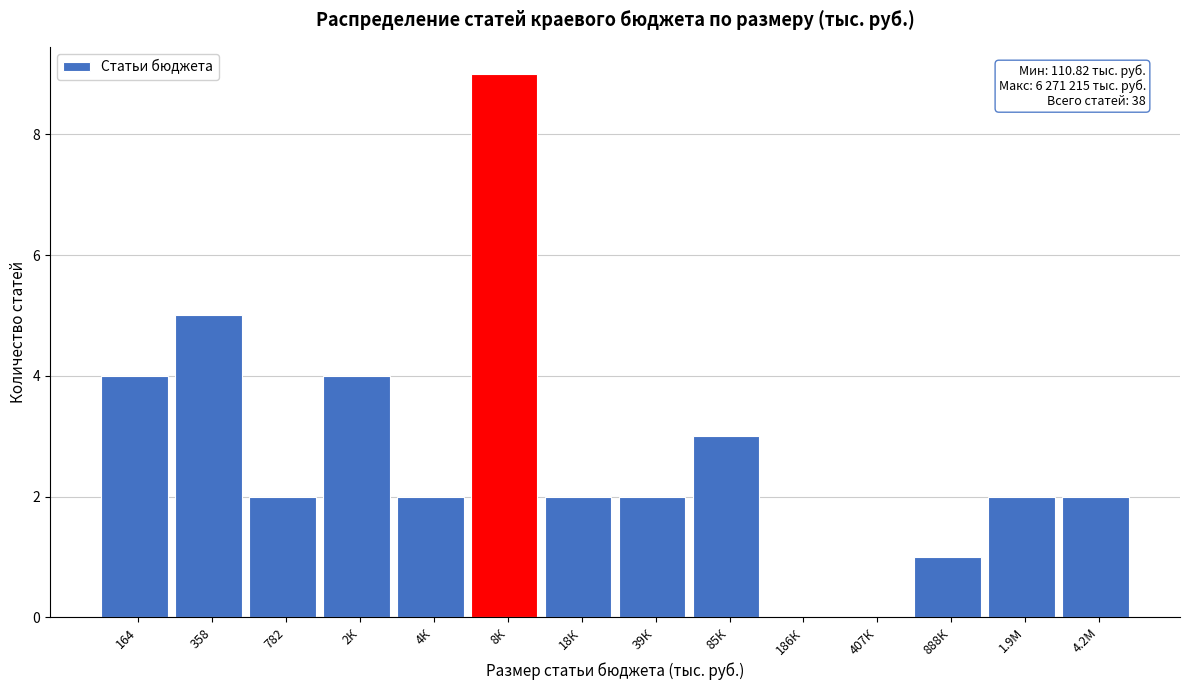

Reading left to right, transcribe all the data shown in this chart.

164=4	358=5	782=2	2К=4	4К=2	8К=9	18К=2	39К=2	85К=3	186К=0	407К=0	888К=1	1.9М=2	4.2М=2